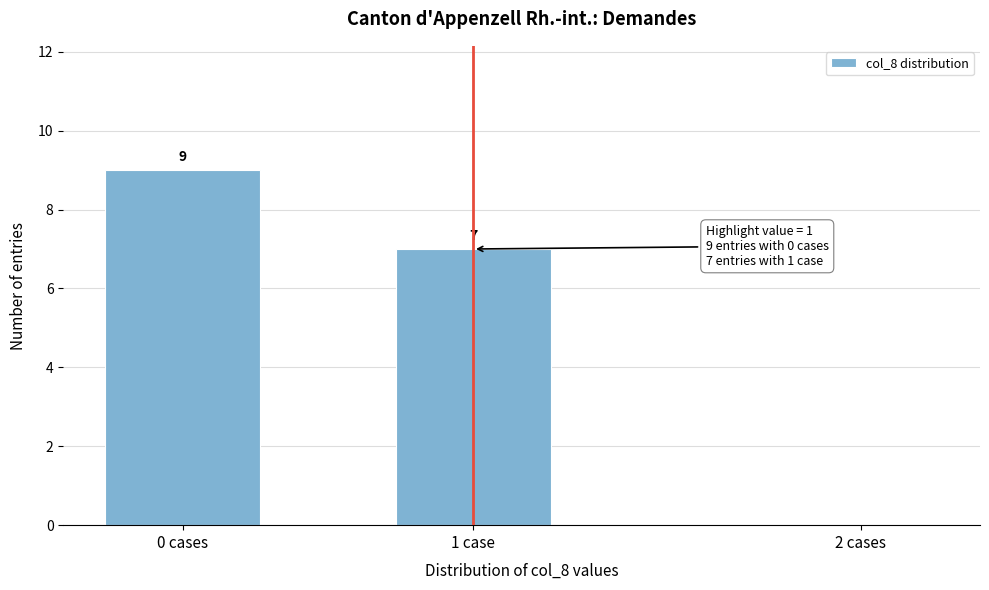

Reading left to right, extract all data points from this chart.

0 cases=9	1 case=7	2 cases=0